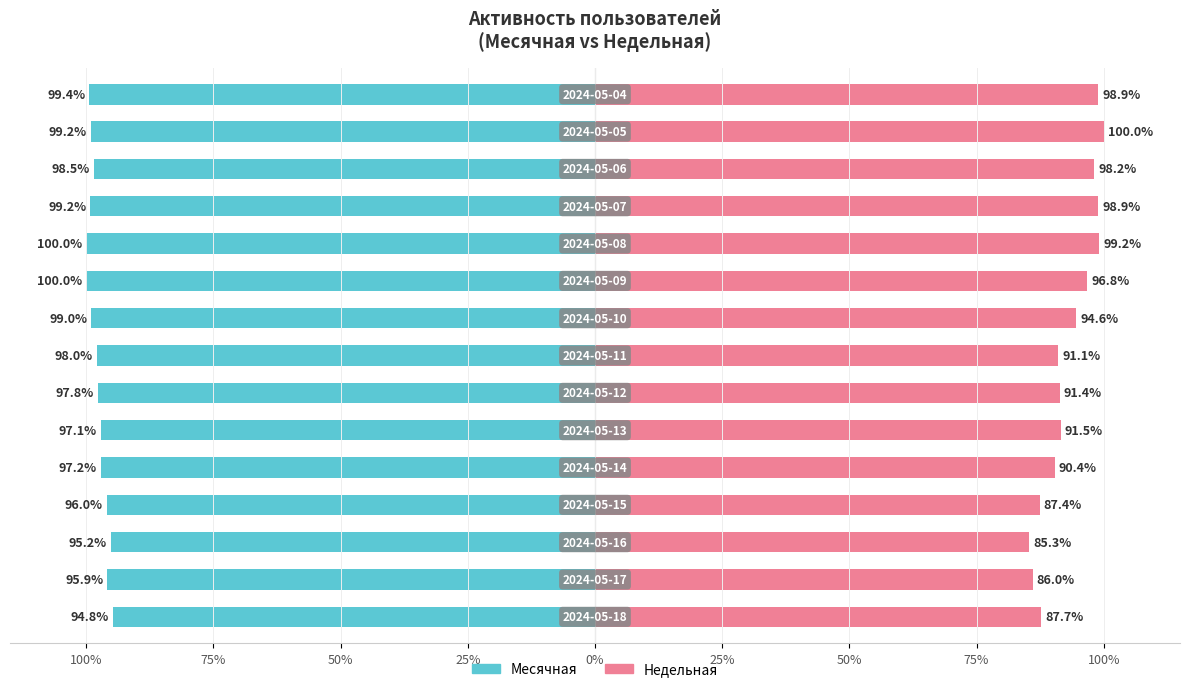

Is the value of Недельная at 100% greater than the value of Месячная at 13?

Yes